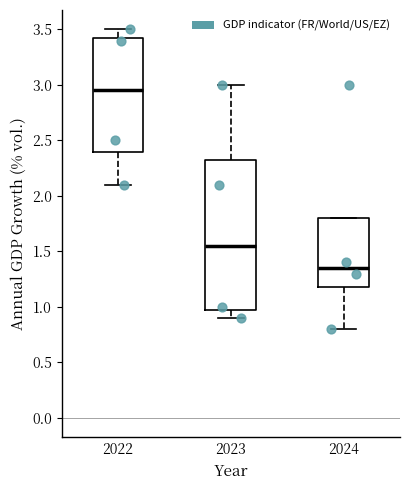

Reading left to right, read every box against the y-axis: the position of its median line, the range the box covers, and the ends of its whiskers. The values are not printed on the chart, so give them approximately, as read against the axis.

2022: median 2.95, box 2.40 to 3.45, whiskers 2.10 to 3.50
2023: median 1.55, box 1.00 to 2.35, whiskers 0.90 to 3.00
2024: median 1.35, box 1.20 to 1.80, whiskers 0.80 to 1.80